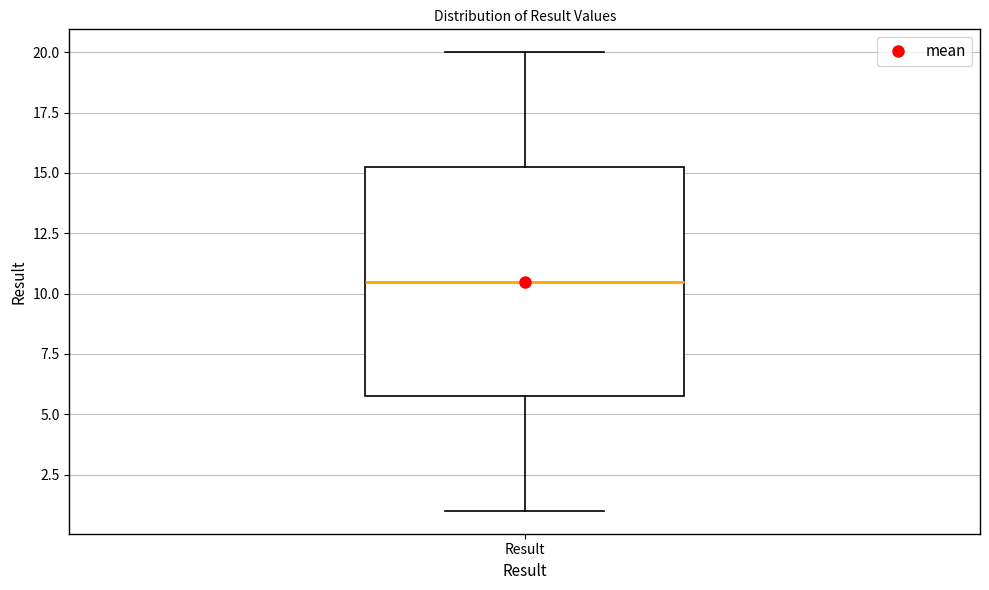

Transcribe this box plot: give where the median line is, the range the box spans, and where the two whiskers end, as read against the y-axis. The values are not printed on the chart, so give them approximately, as read against the axis.

median 10.5, box 6.0 to 15.5, whiskers 1.0 to 20.0